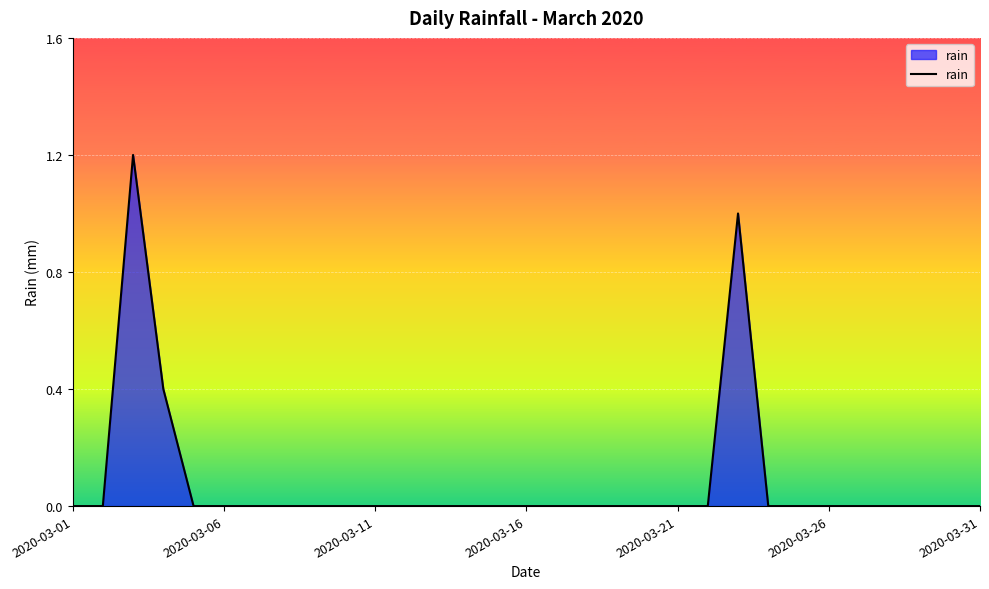

True or false: there are more than 1 points higher than both neighbors.

True